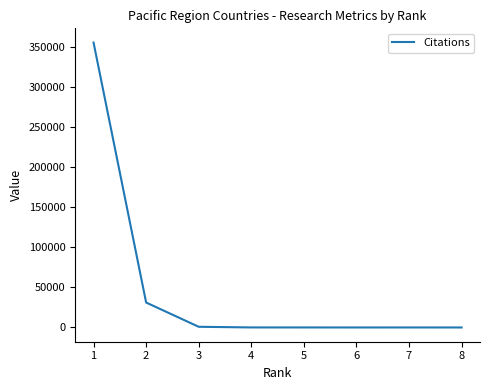

What is the difference between the maximum and second lowest values?

355870